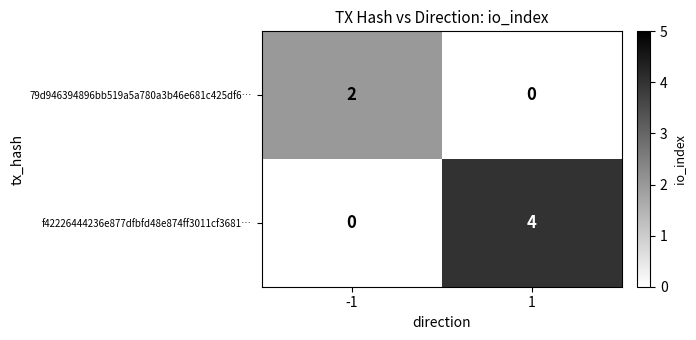

How many data points does each series have?

2